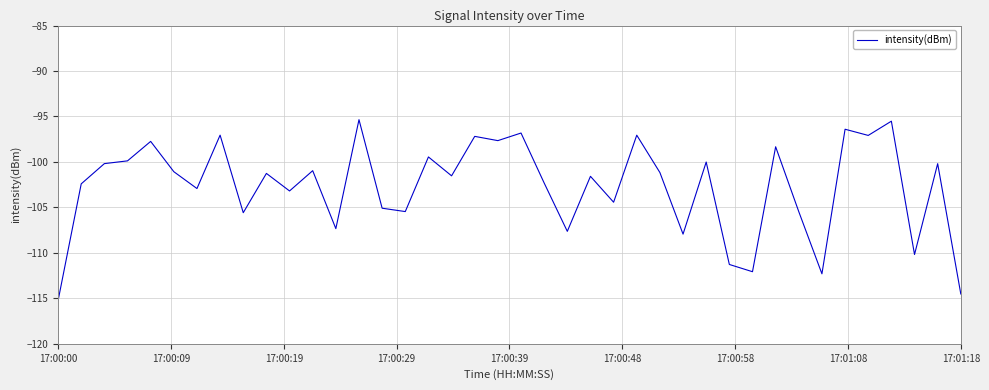

What is the minimum value shown in the chart?

-115.3